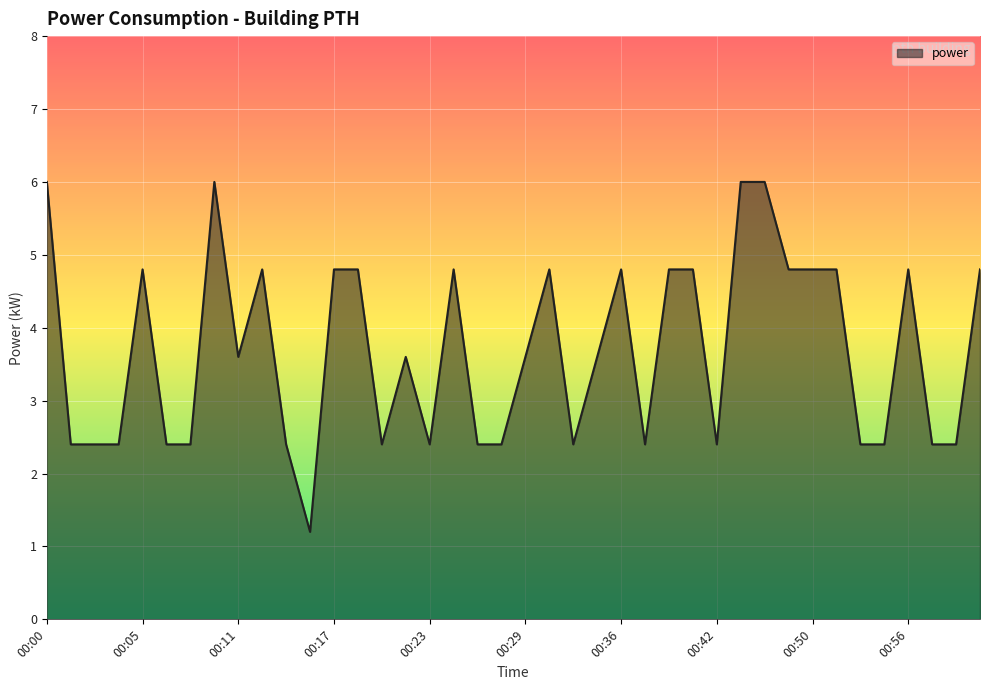

What is the maximum value shown in the chart?

6.0